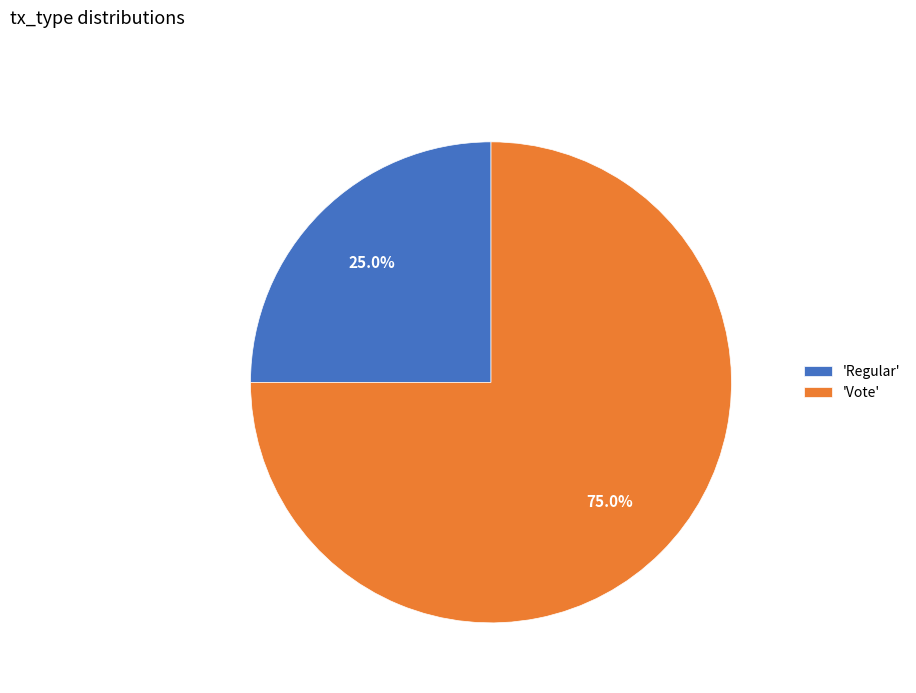

Count the number of slices in the pie.

2